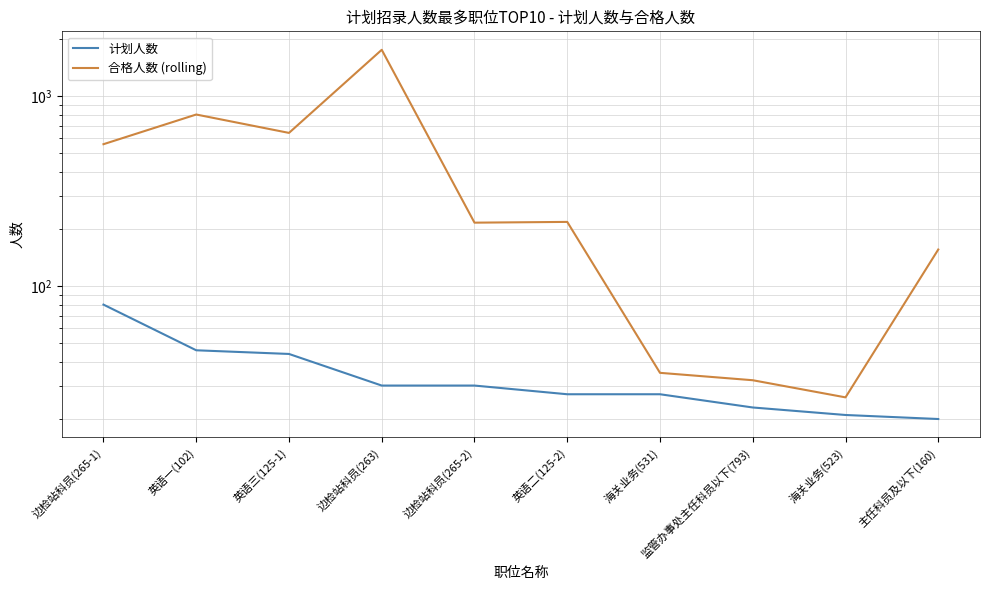

At how many categories does at least one series exceed 272?

4